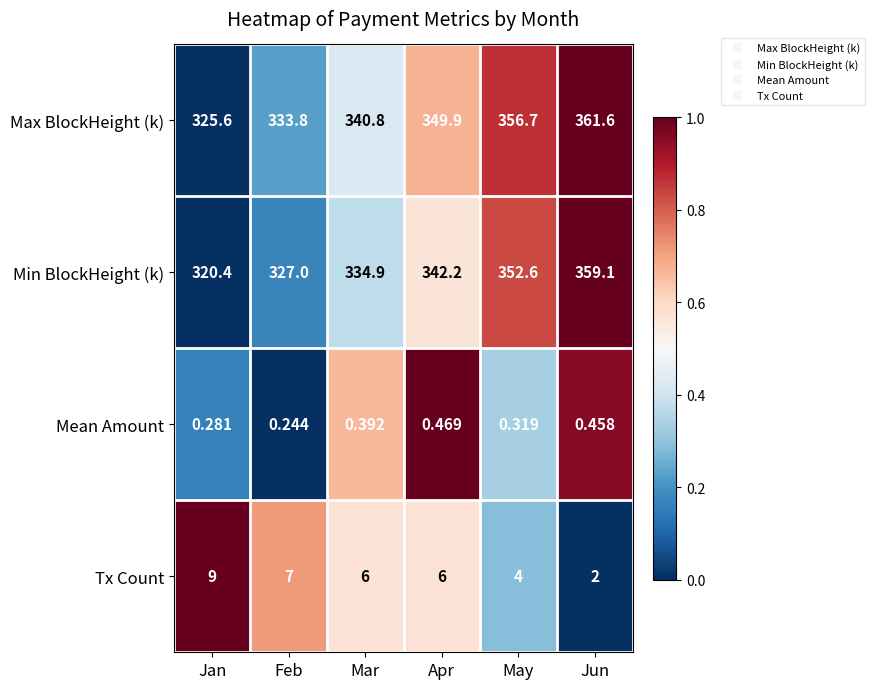

How many data points in Max BlockHeight (k) are less than 349?

3